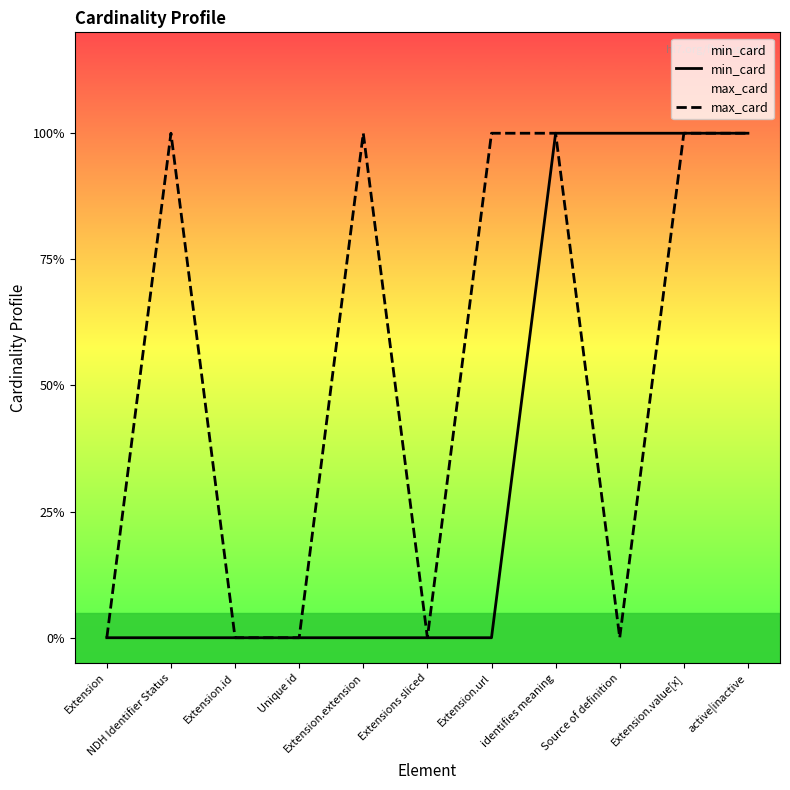

How many data points in max_card are less than 1?

5